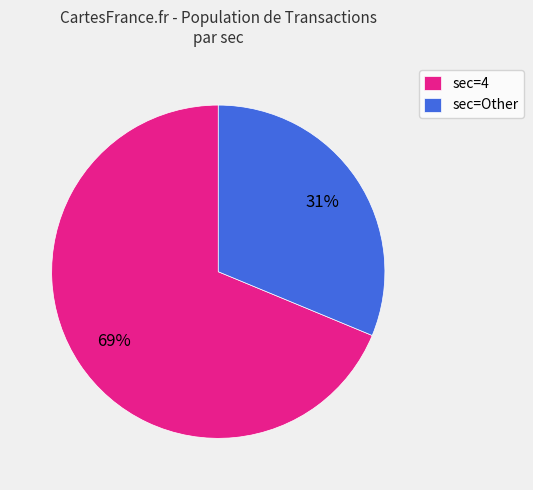

What is the largest slice in the pie chart?

sec=4